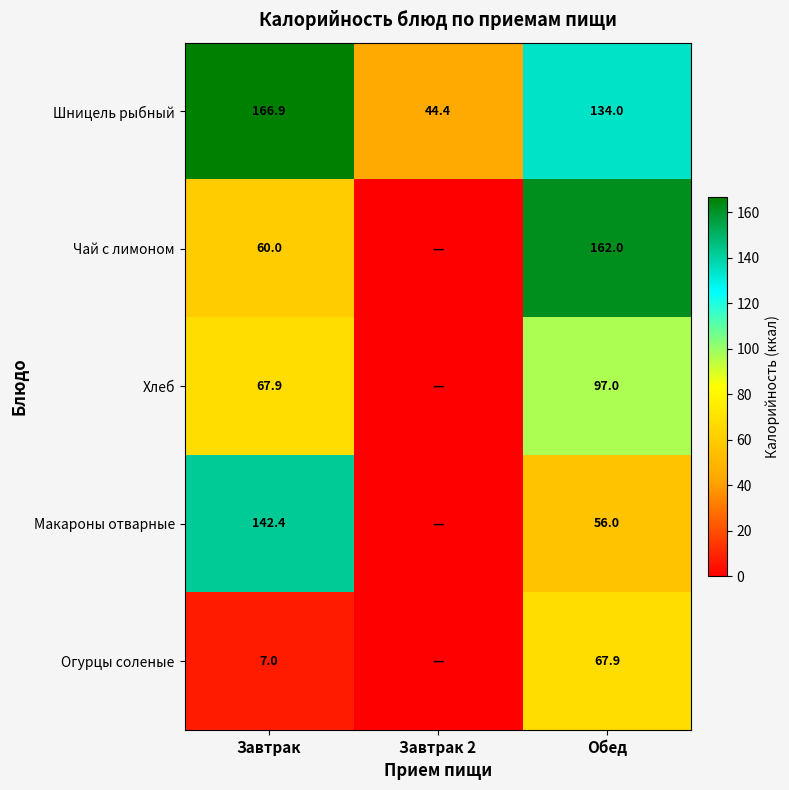

Is the value of Чай с лимоном at Завтрак greater than the value of Хлеб at Завтрак?

No